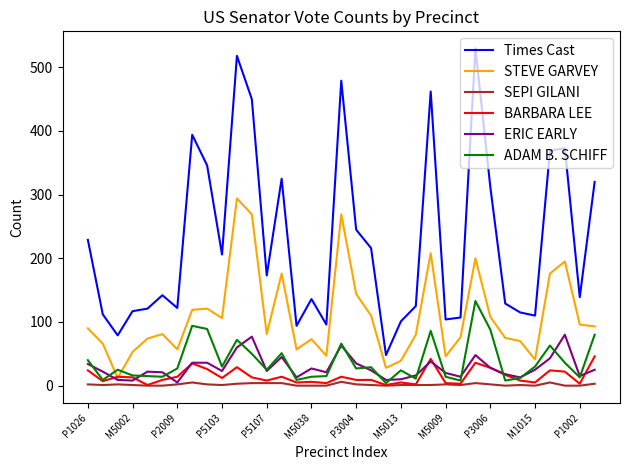

True or false: Times Cast and BARBARA LEE cross at least once.

False